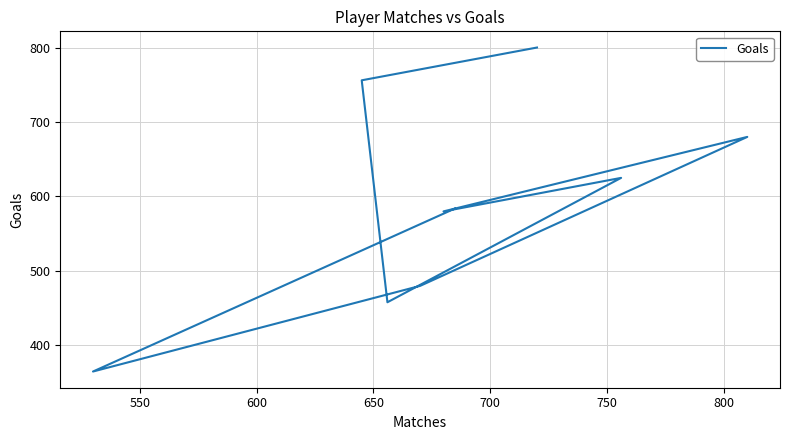

True or false: there are more than 1 points higher than both neighbors.

True